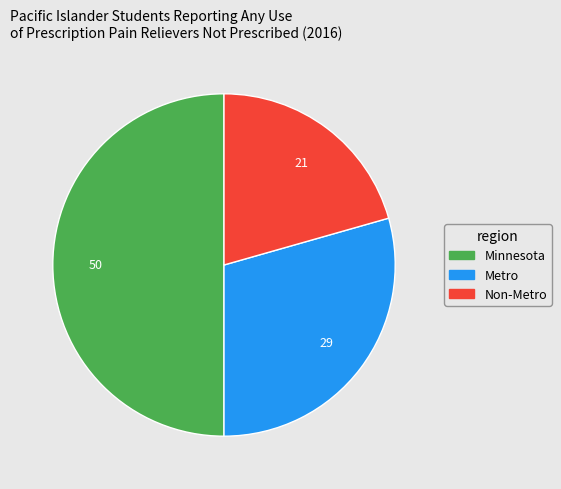

Is Metro the majority of the pie?

No